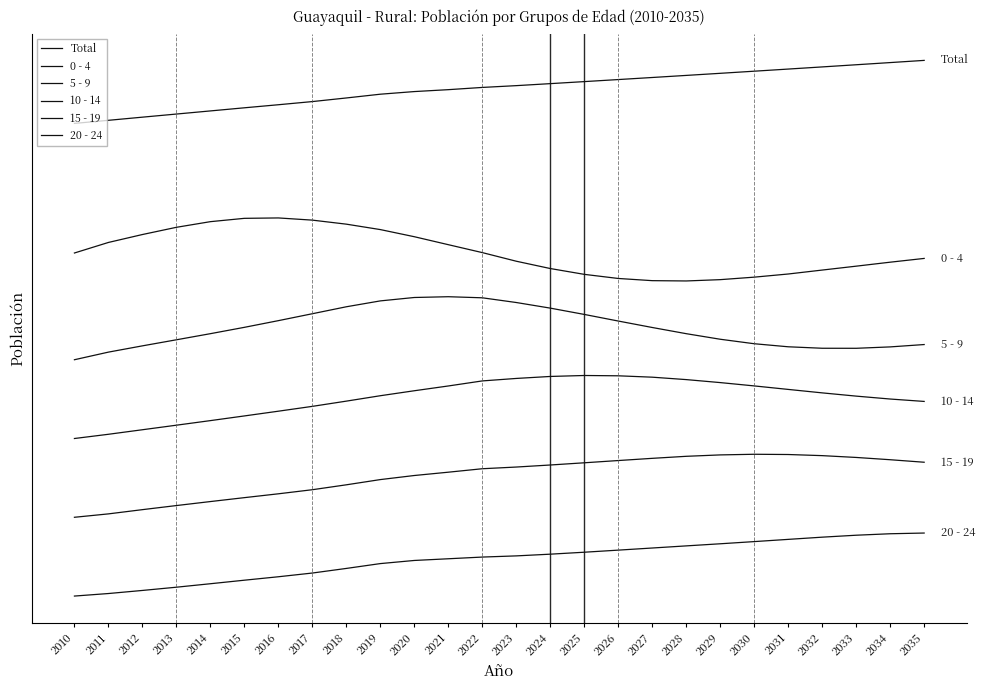

Is this an area chart (filled region under the line)?

No